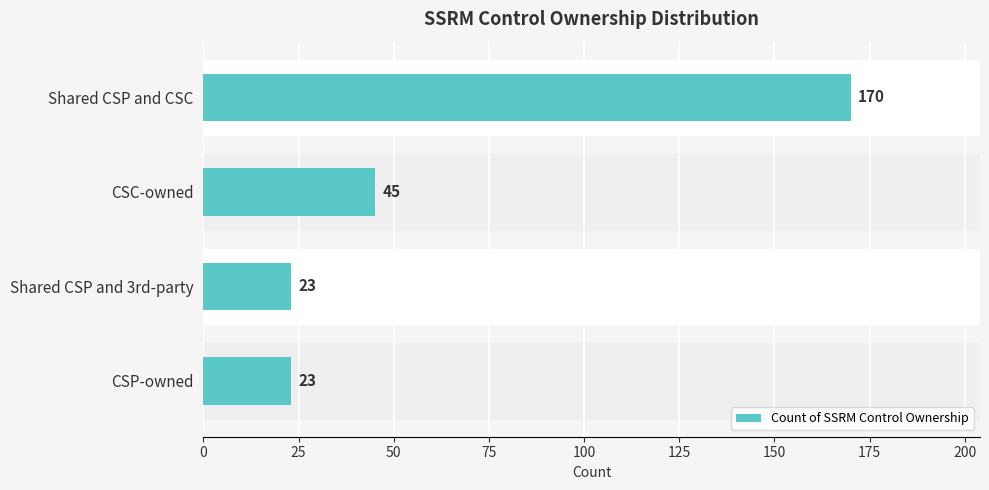

Are the bars horizontal?

Yes